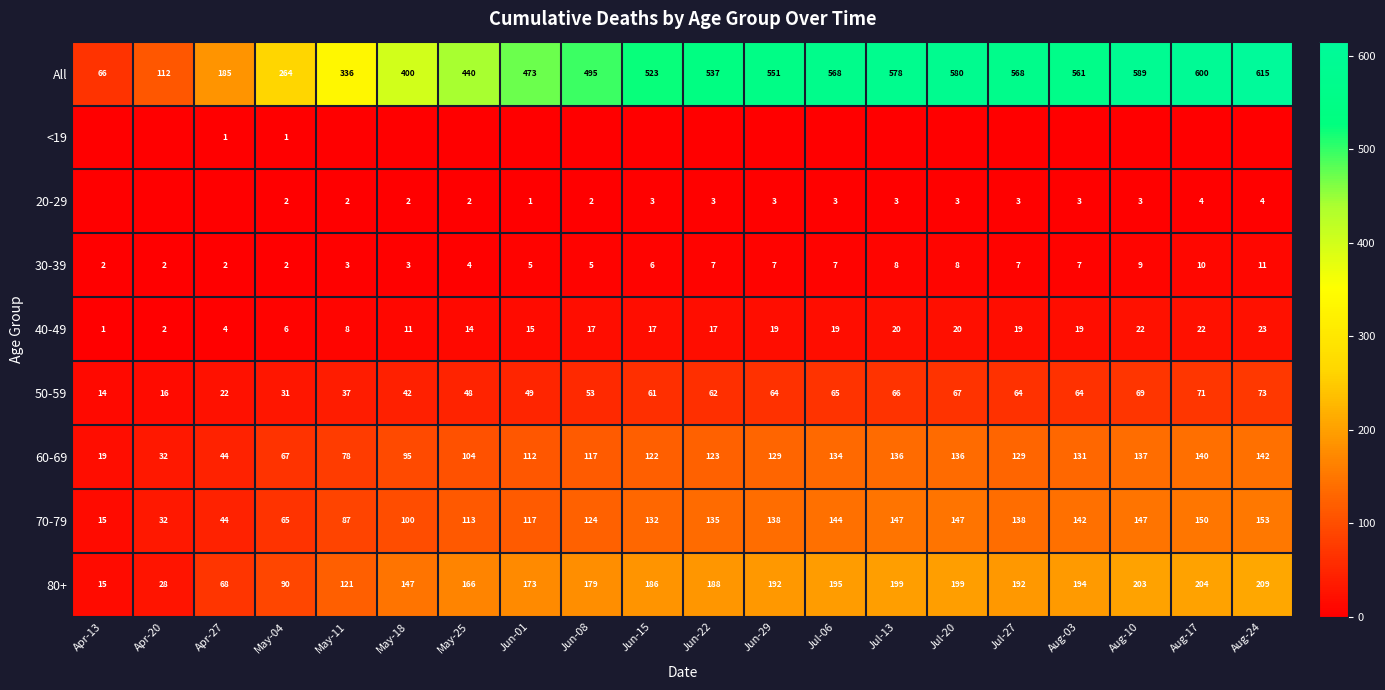

Is it true that 50-59 equals 49 at Jun-01?

True